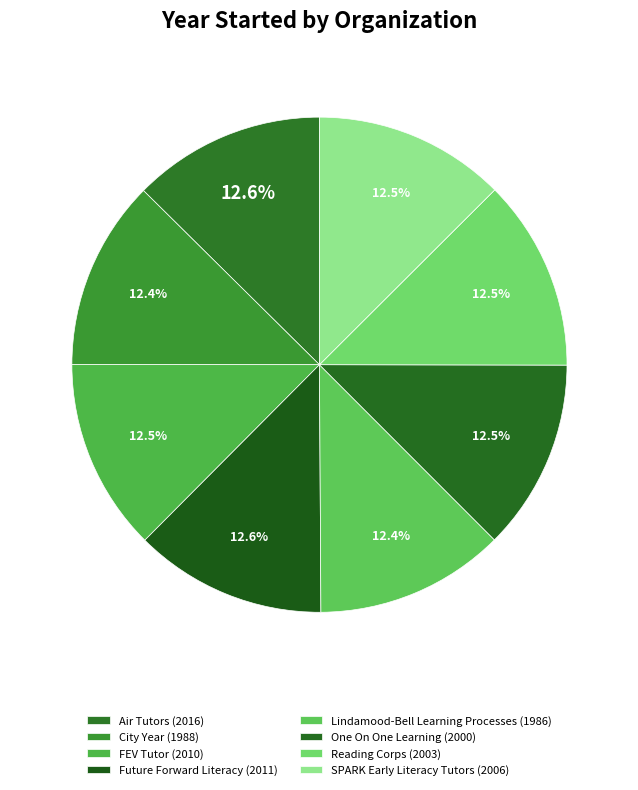

Count the number of slices in the pie.

8